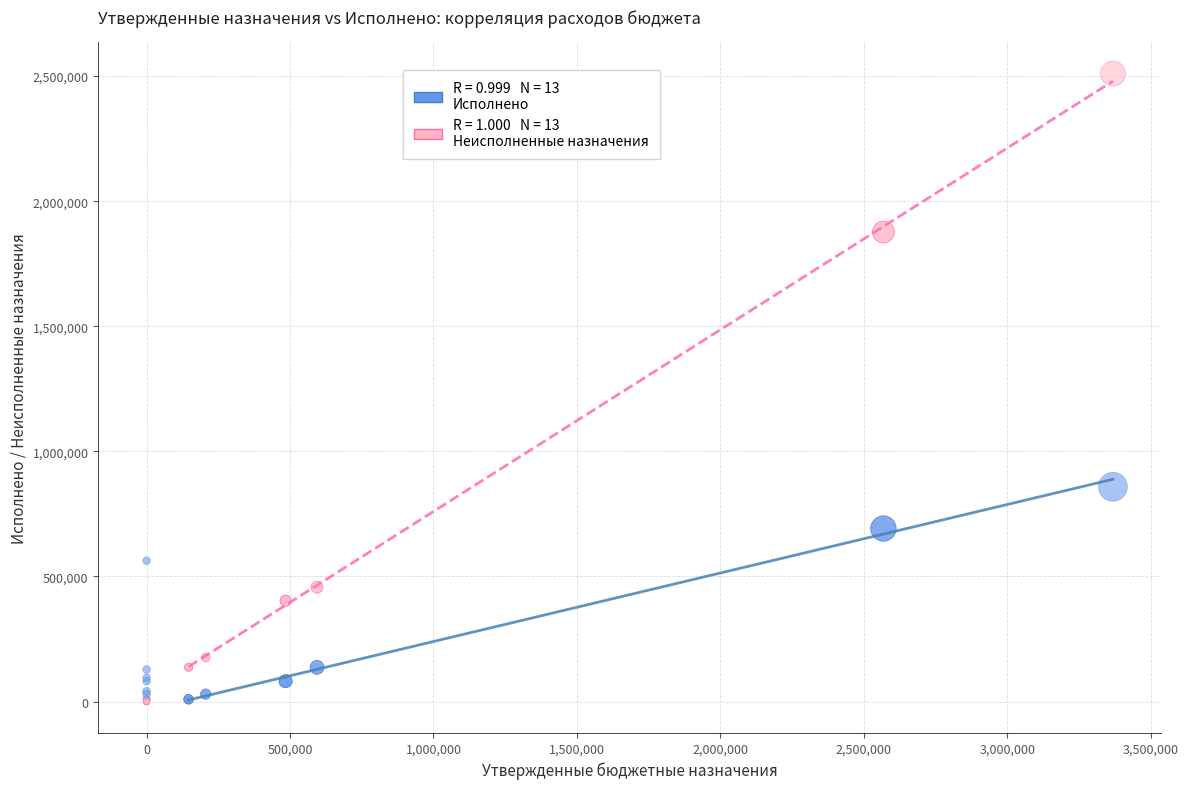

Across all series, what Y value is closest to 1254958?

858483.1